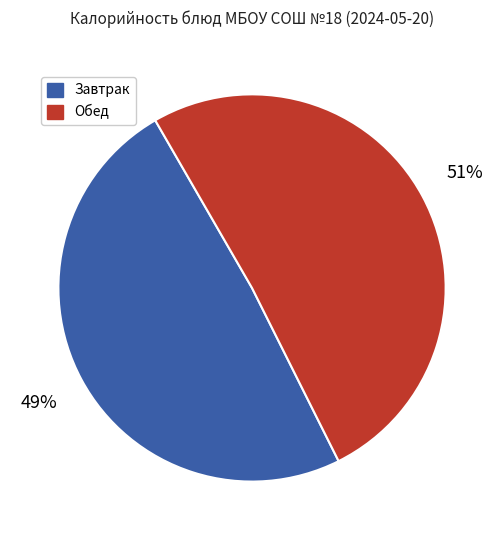

To the nearest percent, what is the average slice percentage?

50%